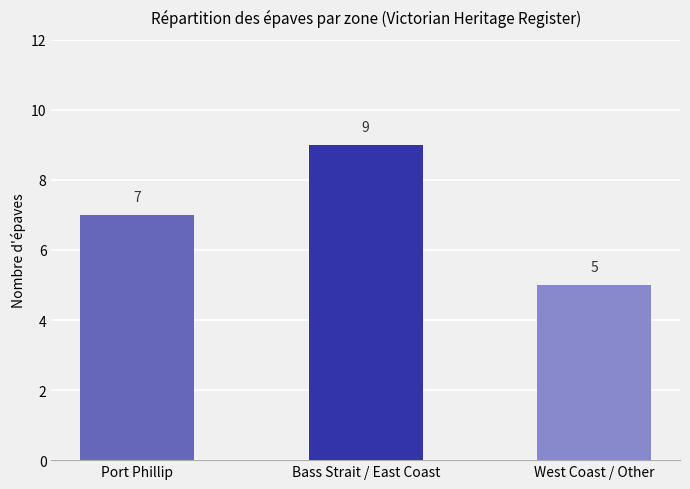

Count the number of categories in the chart.

3